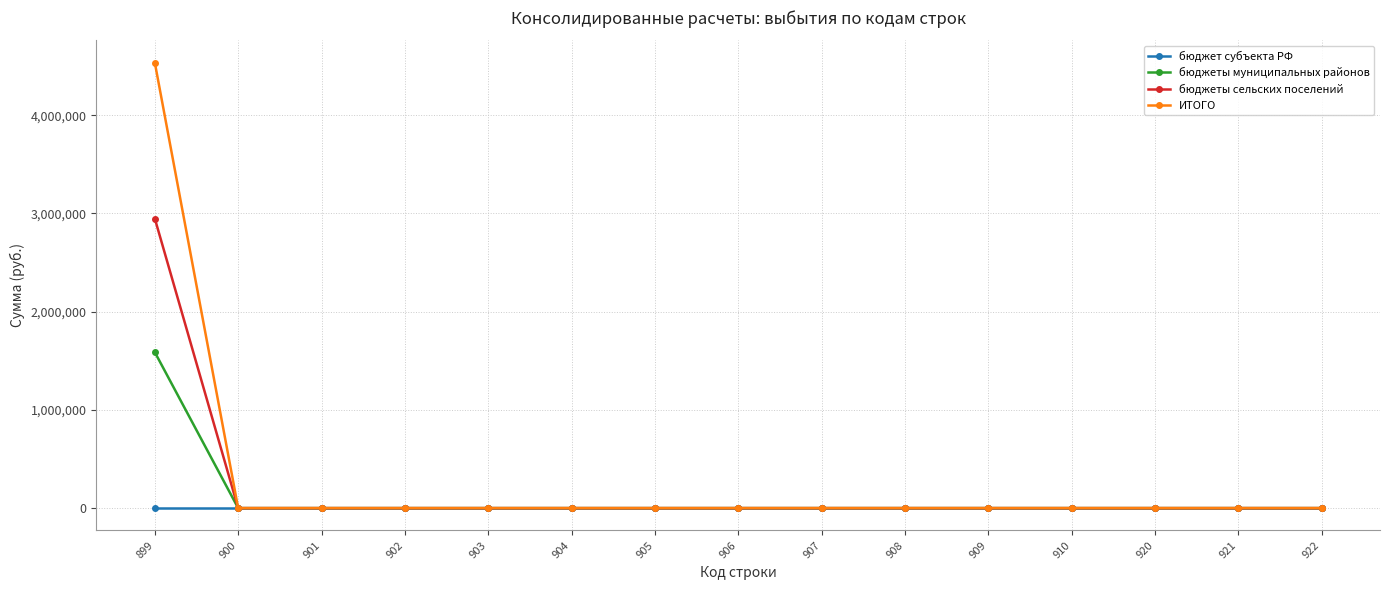

Which series has the largest range (max minus min)?

ИТОГО